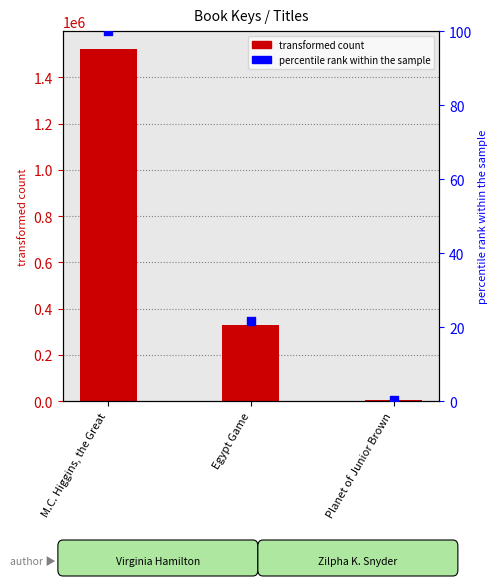

At how many categories does at least one series exceed 577814?

1